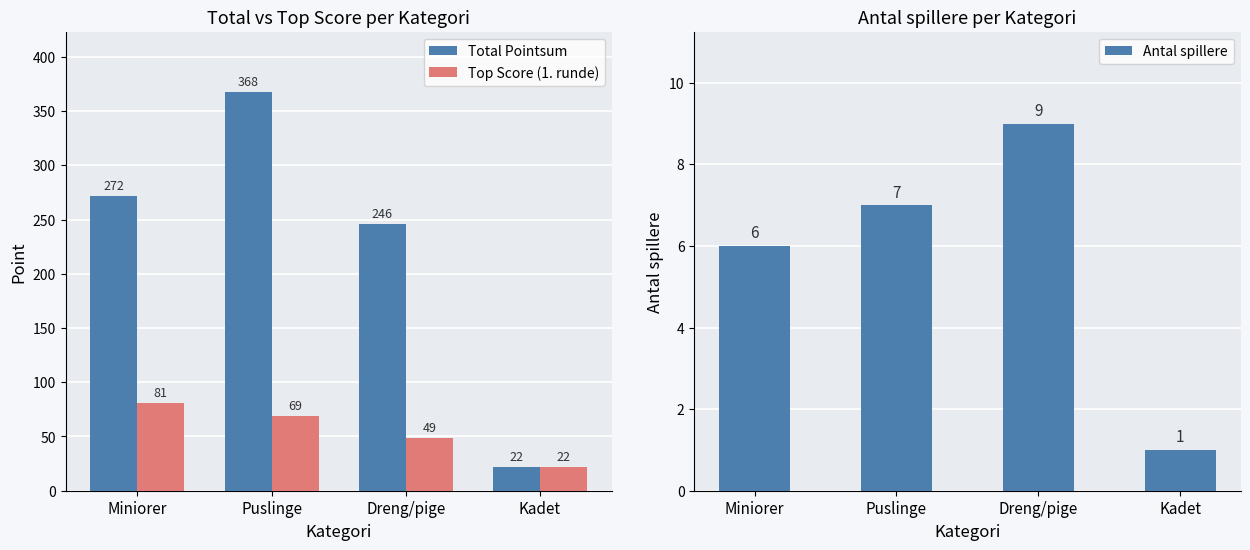

Is it true that Total Pointsum equals 37 at Kadet?

False